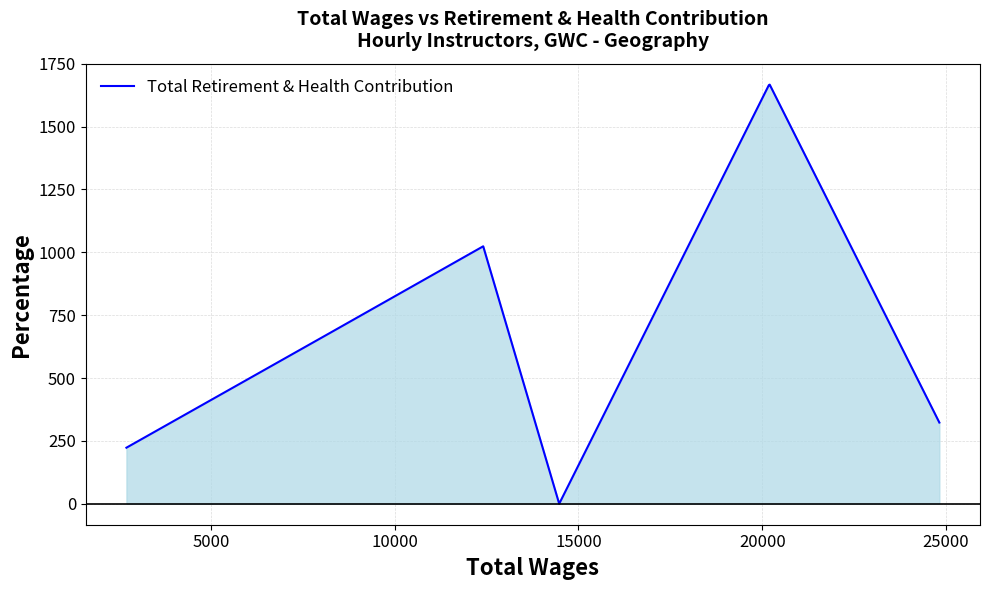

How many interior local peaks (higher than both neighbors) does the data have?

2